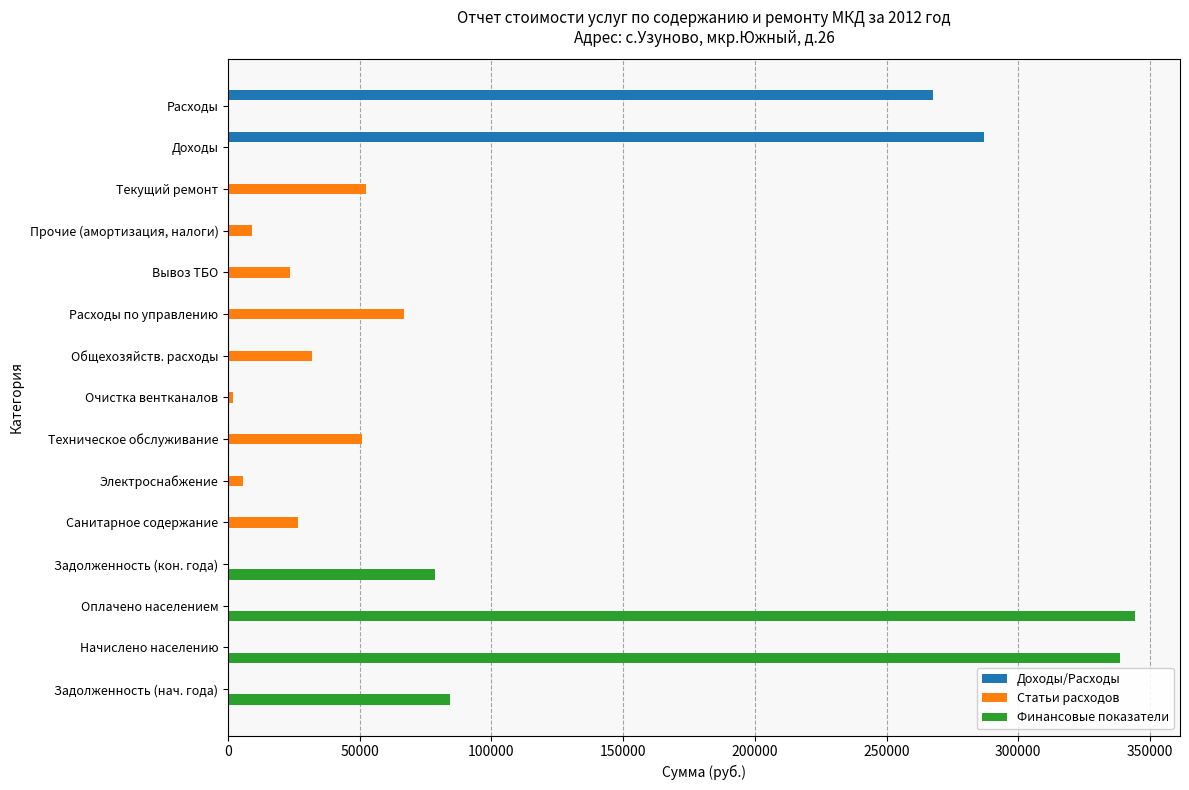

Which series has the largest total across all categories?

Финансовые показатели